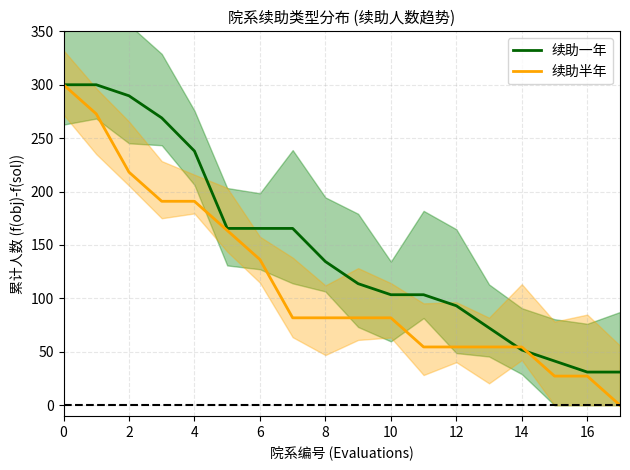

Is it true that 续助一年 equals 51.7 at 14?

True